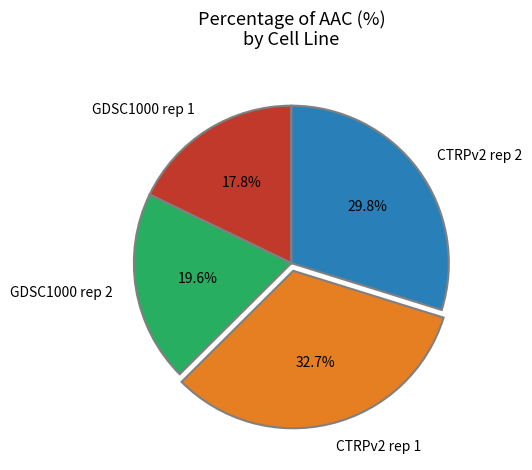

Is there a majority slice in this chart?

No